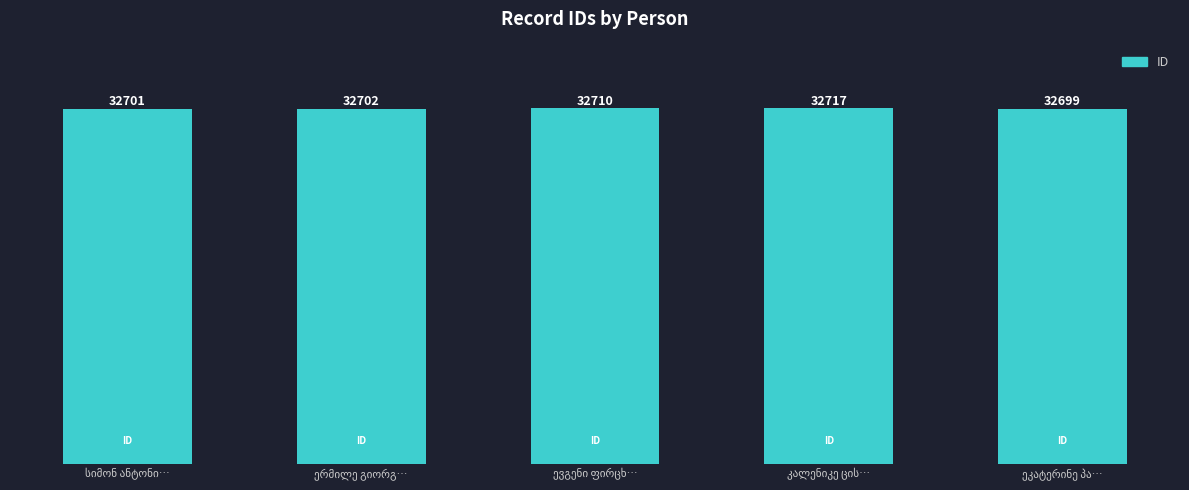

What is the sum of all values?

163529